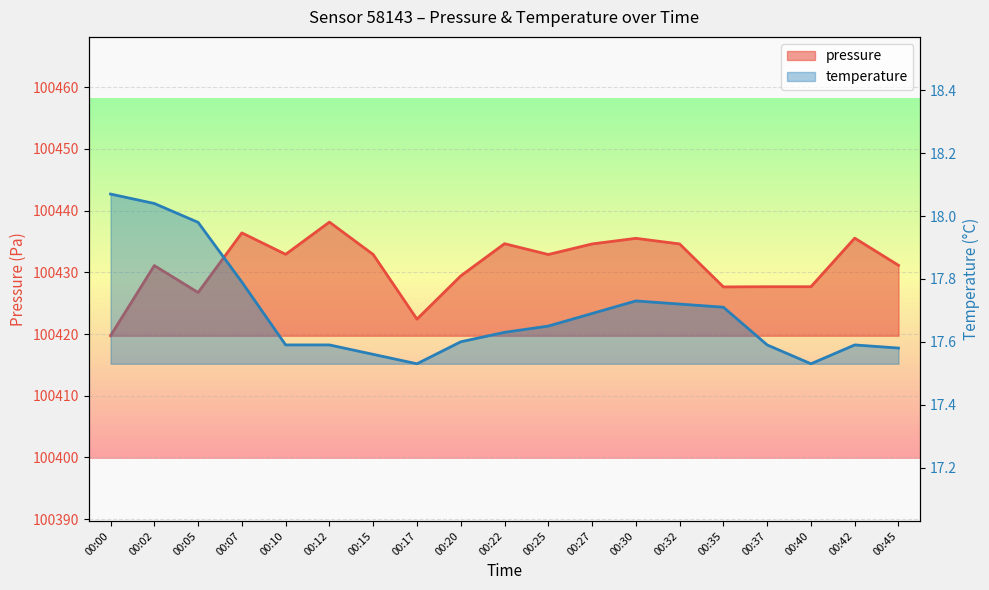

Reading right to left, extract all data points from this chart.

pressure: 00:45=100431.1	00:42=100435.5	00:40=100427.7	00:37=100427.7	00:35=100427.6	00:32=100434.6	00:30=100435.5	00:27=100434.6	00:25=100432.9	00:22=100434.6	00:20=100429.4	00:17=100422.4	00:15=100432.9	00:12=100438.1	00:10=100432.9	00:07=100436.4	00:05=100426.7	00:02=100431.1	00:00=100419.7
temperature: 00:45=17.6	00:42=17.6	00:40=17.5	00:37=17.6	00:35=17.7	00:32=17.7	00:30=17.7	00:27=17.7	00:25=17.6	00:22=17.6	00:20=17.6	00:17=17.5	00:15=17.6	00:12=17.6	00:10=17.6	00:07=17.8	00:05=18.0	00:02=18.0	00:00=18.1